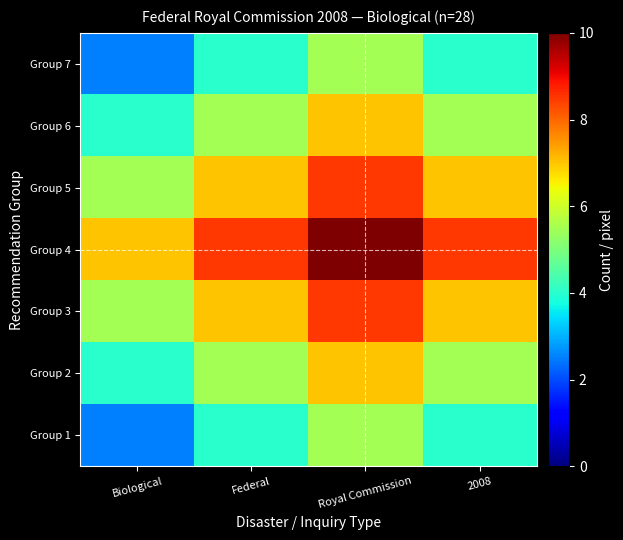

How many distinct data groups are displayed?

7